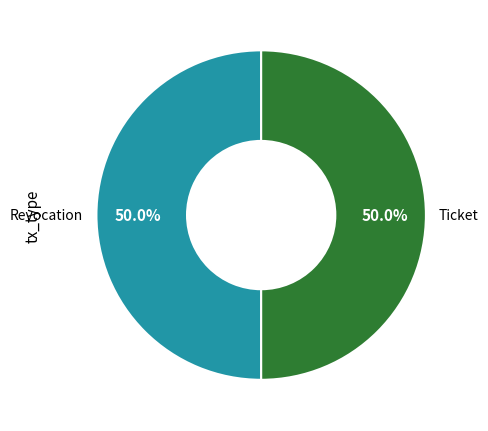

Count the number of slices in the pie.

2